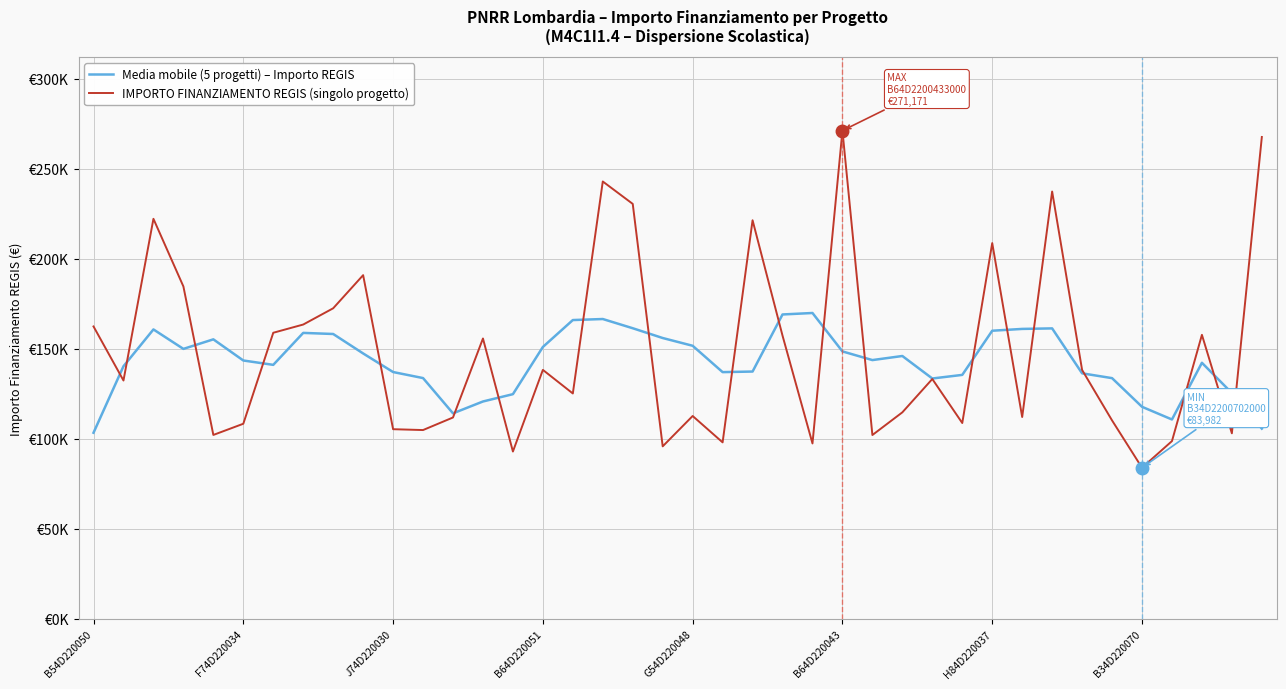

Does the chart have visible grid lines?

Yes